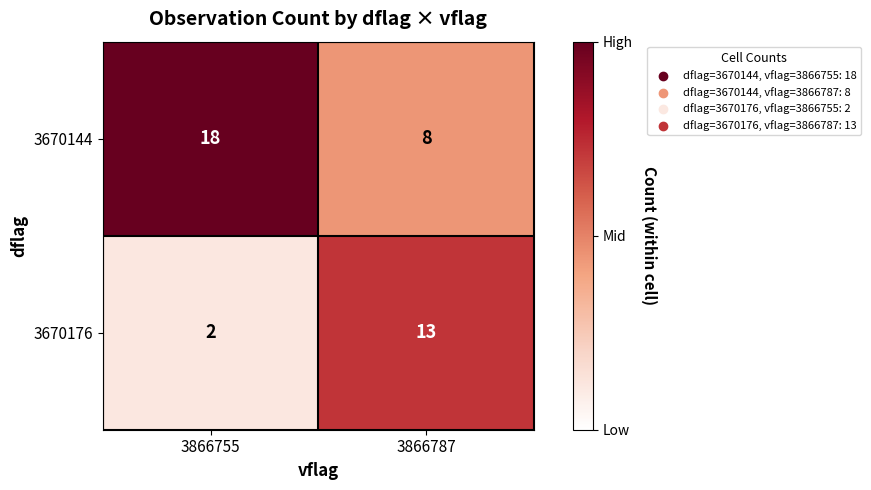

How many data points does each series have?

2